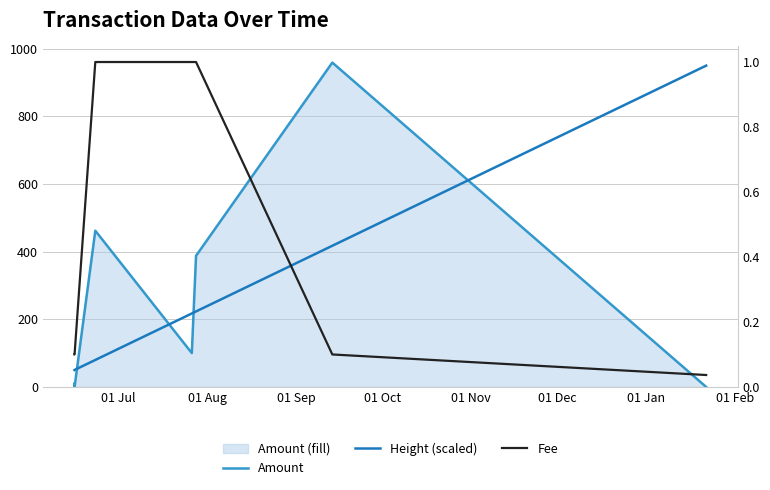

True or false: Fee and Amount cross at least once.

True